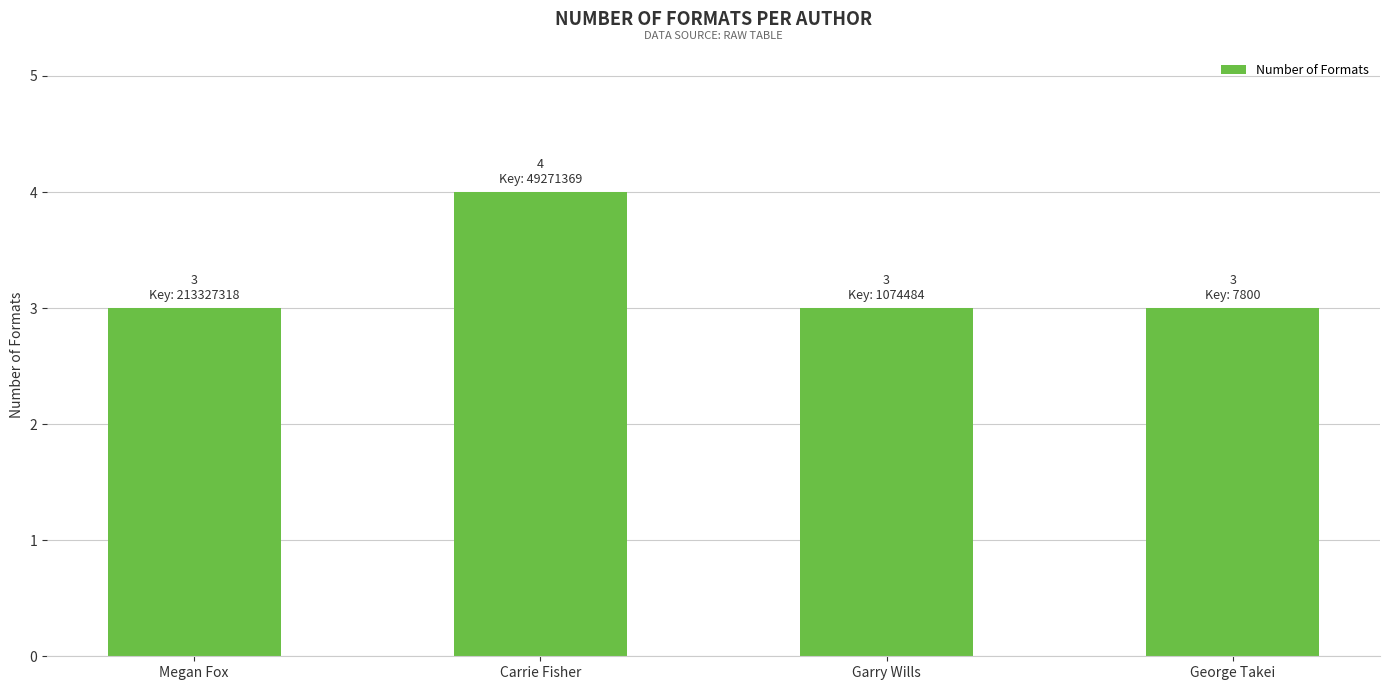

What position from the left is Megan Fox?

1